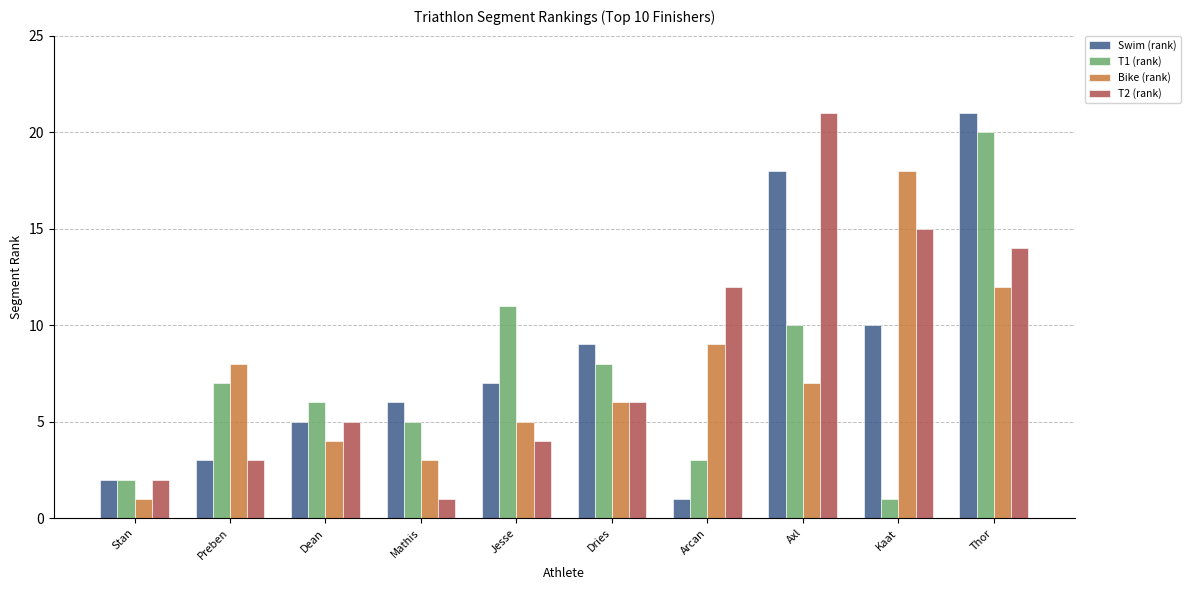

What is the difference between the maximum and minimum values in the T1 (rank) series?

19